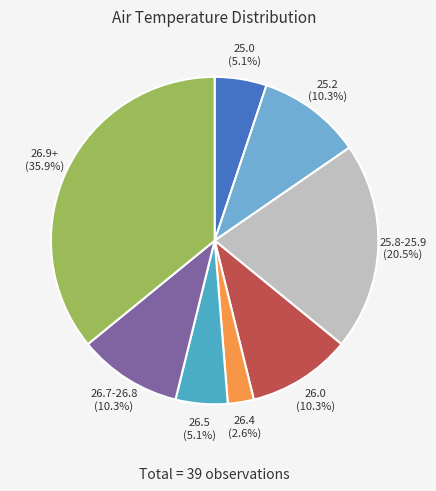

Does 25.0 account for over 50% of the chart?

No